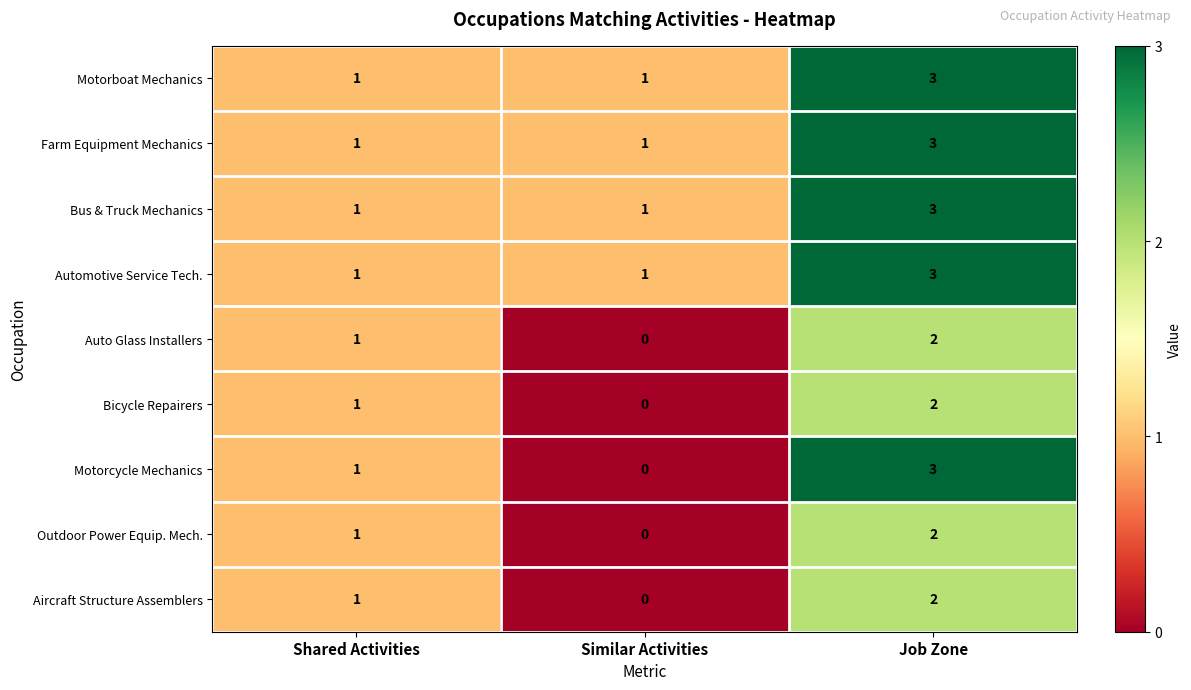

What is the maximum value shown in the chart?

3